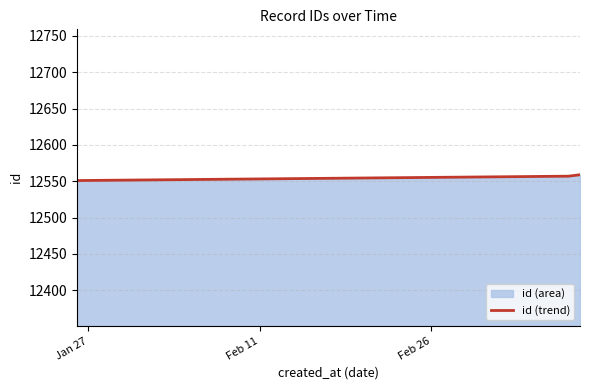

What is the maximum value shown in the chart?

12559